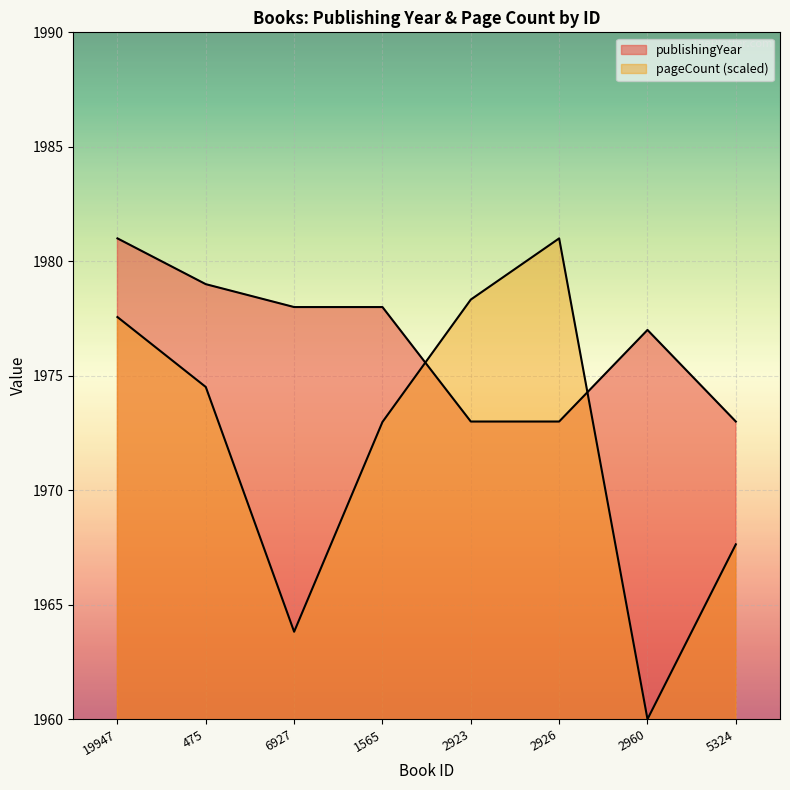

What is the difference between the second highest and second lowest values in the publishingYear series?

6.0